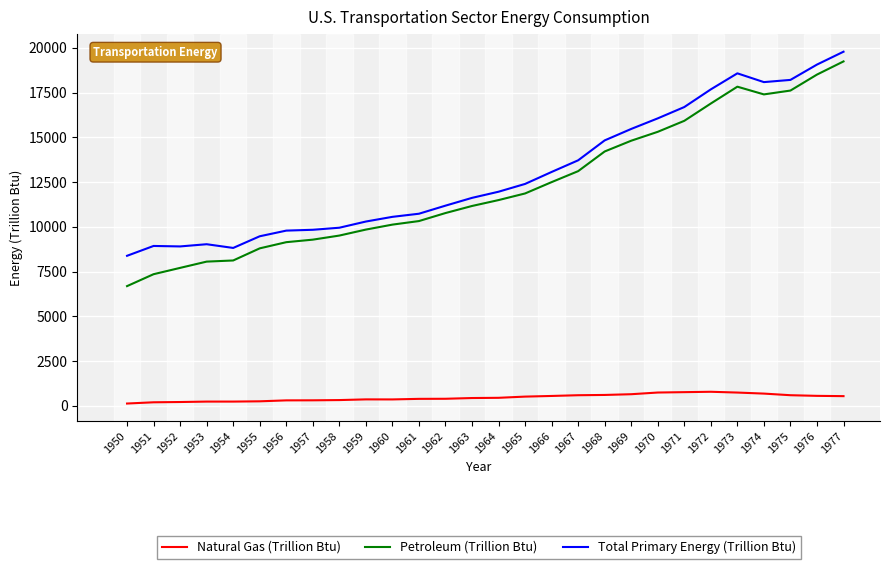

The value of Total Primary Energy (Trillion Btu) at 1956 is 12796.7. True or false?

False